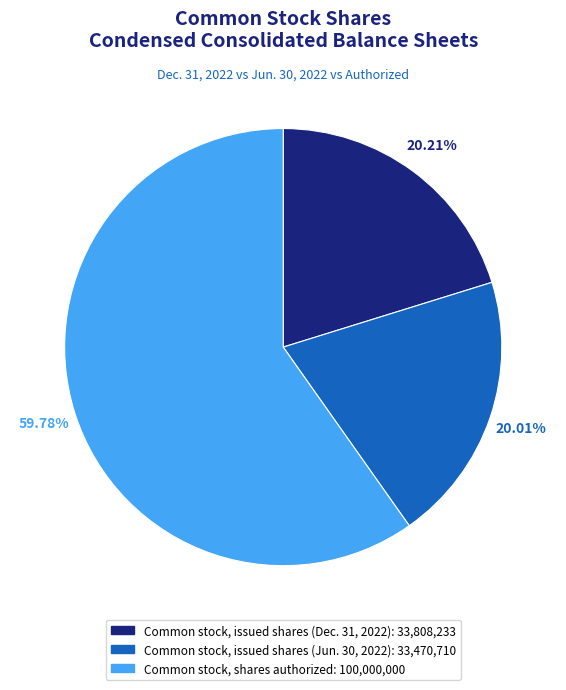

To the nearest percent, what is the average slice percentage?

33%